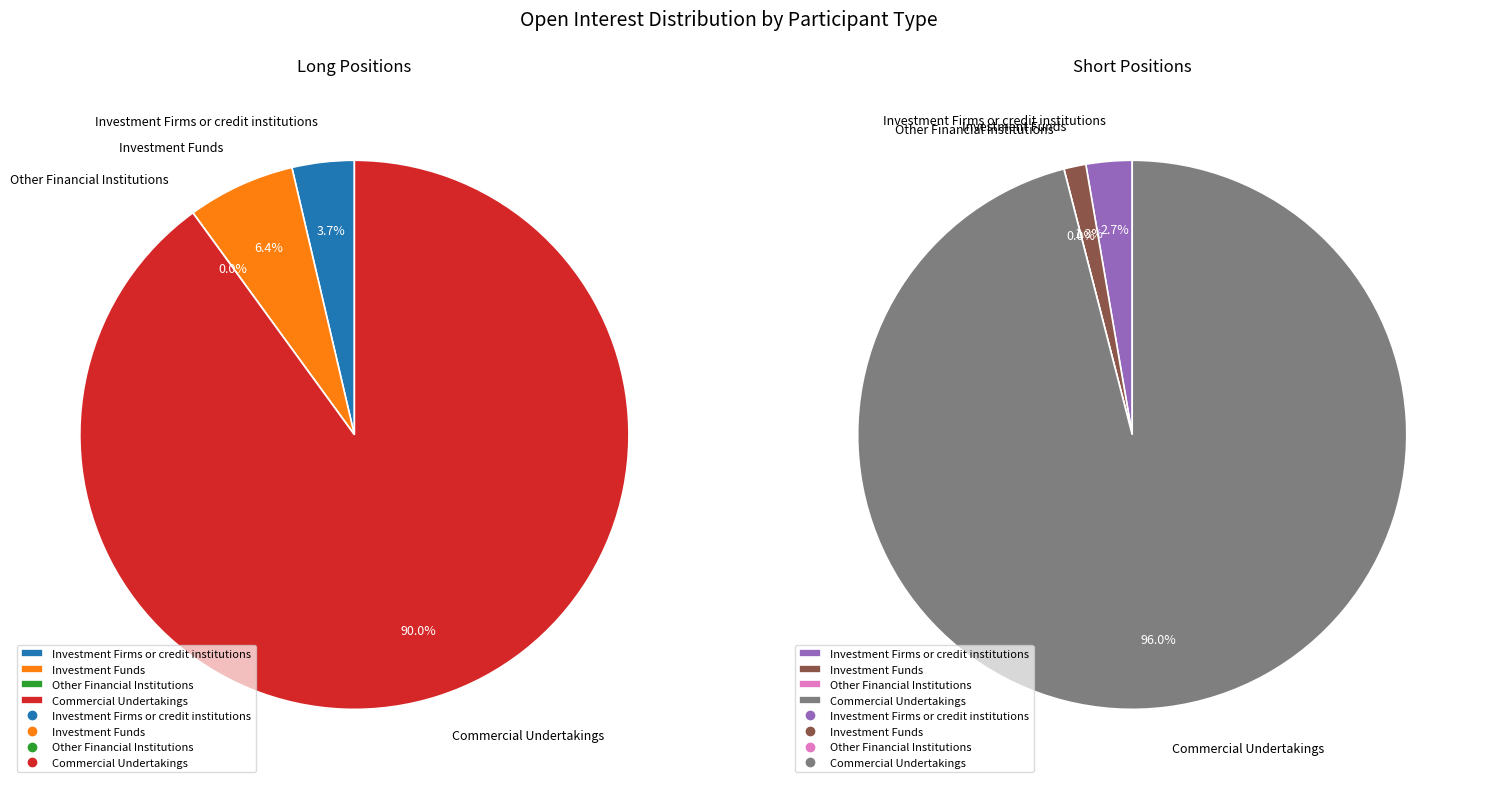

Which series has the widest spread of values?

Short